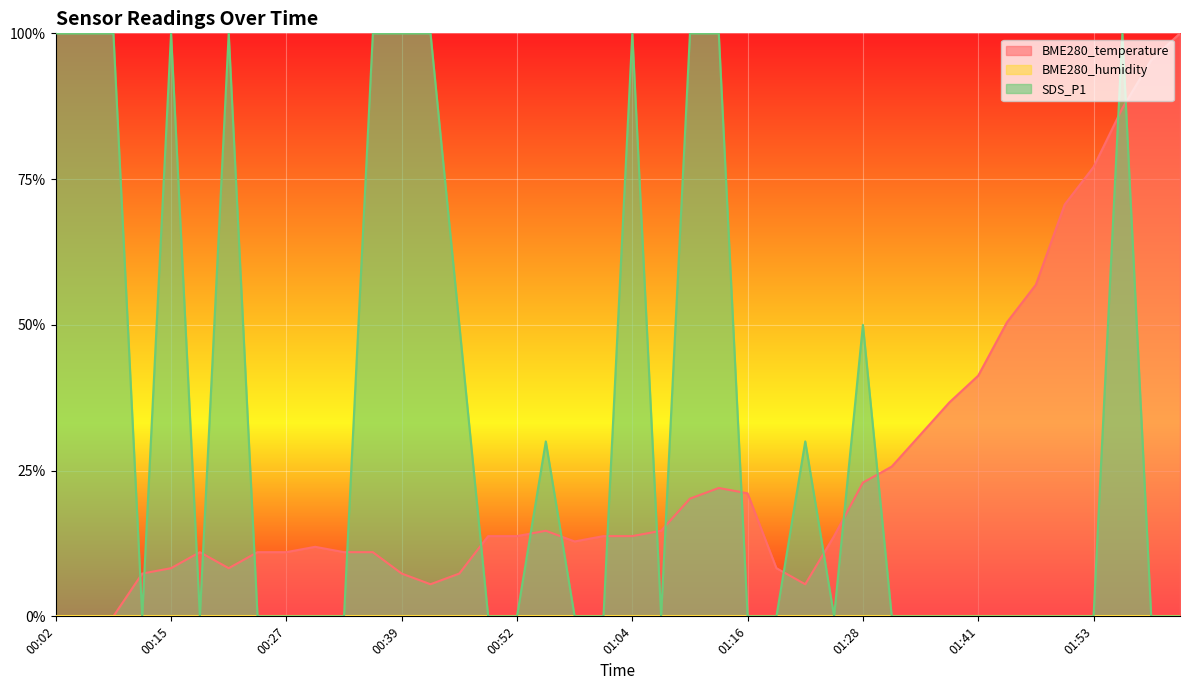

True or false: BME280_temperature has a value of 0.1 at 00:39.

False